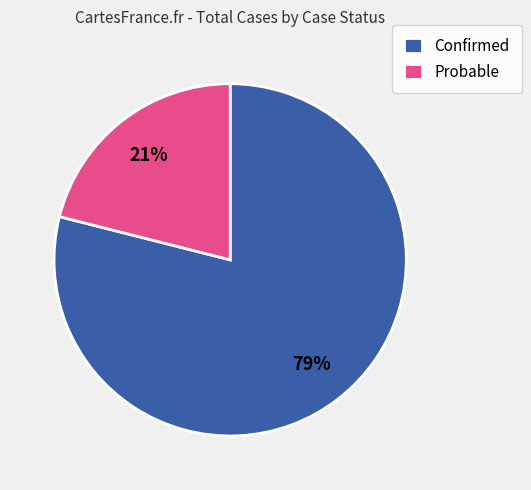

What percentage is the Probable slice, to the nearest percent?

21%